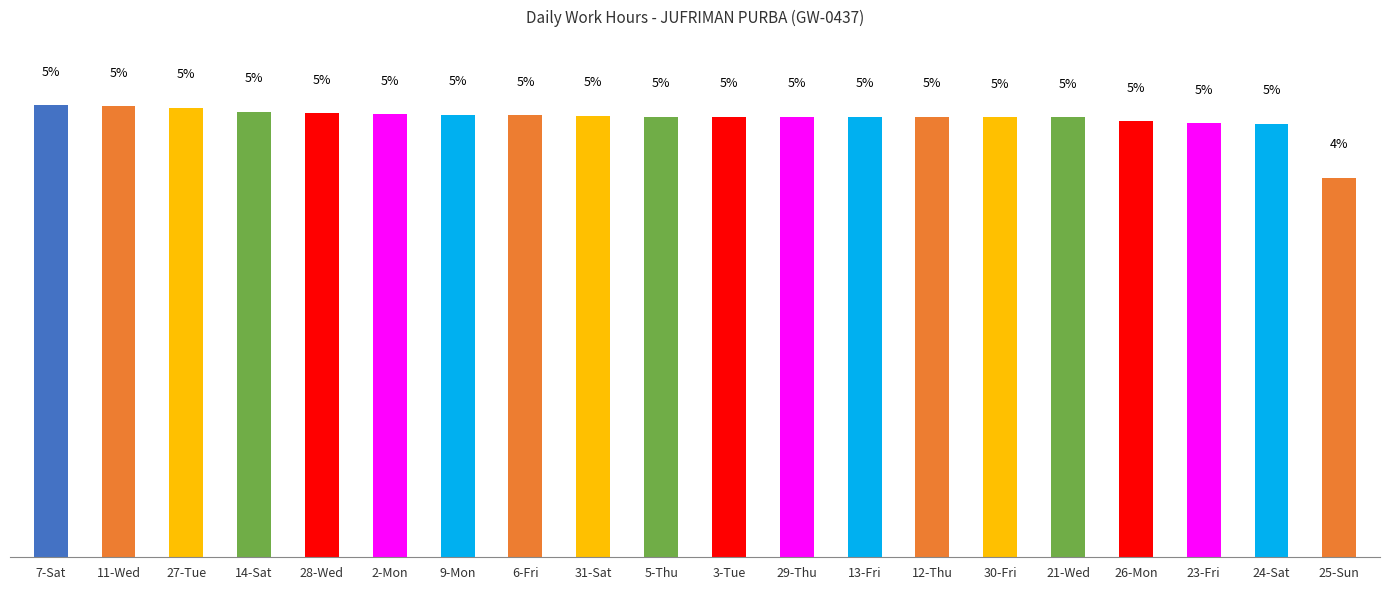

At which category does the chart reach its minimum across all series?

25-Sun